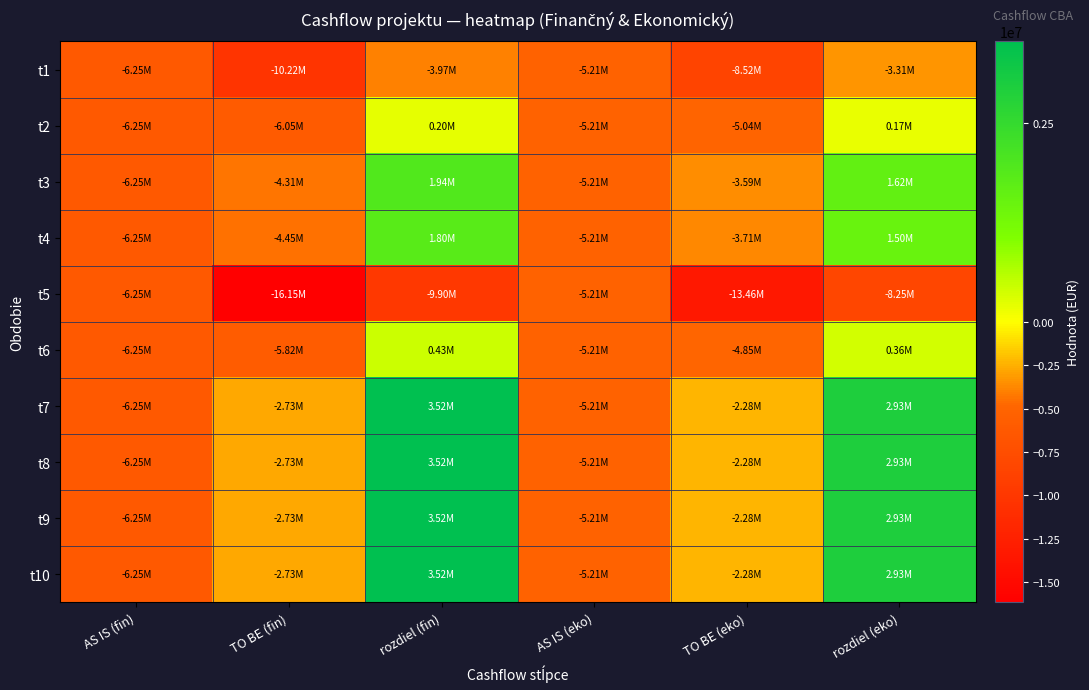

Which series changed the most between AS IS (fin) and TO BE (fin)?

t5